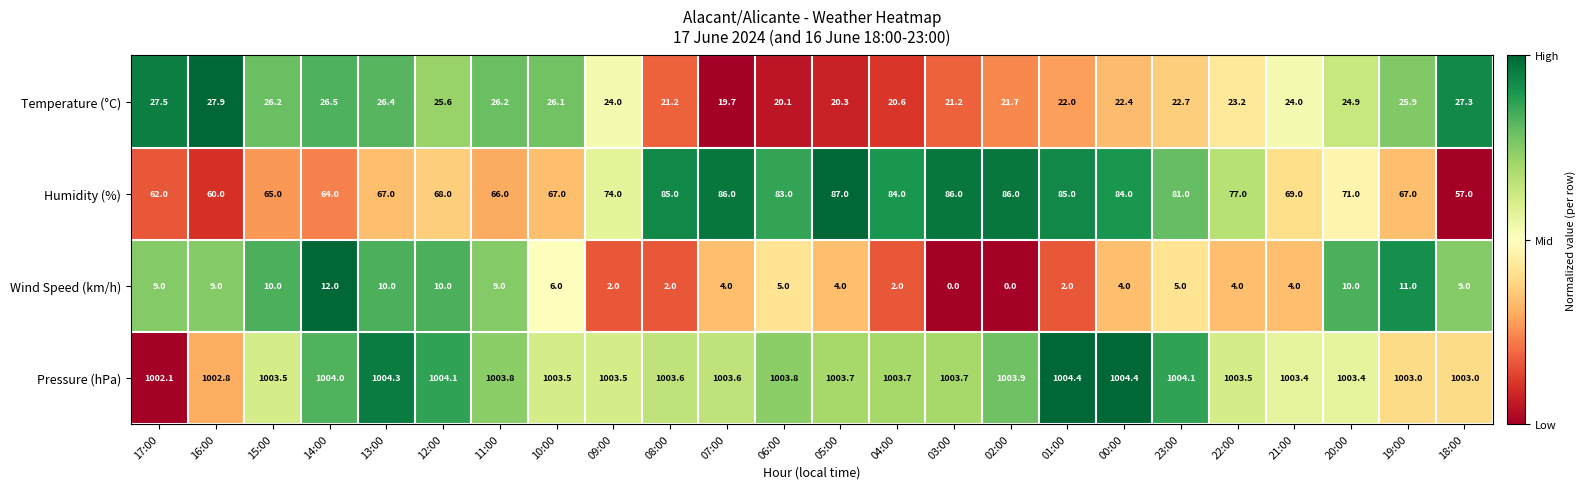

What is the total value across all series at 10:00?

1102.6